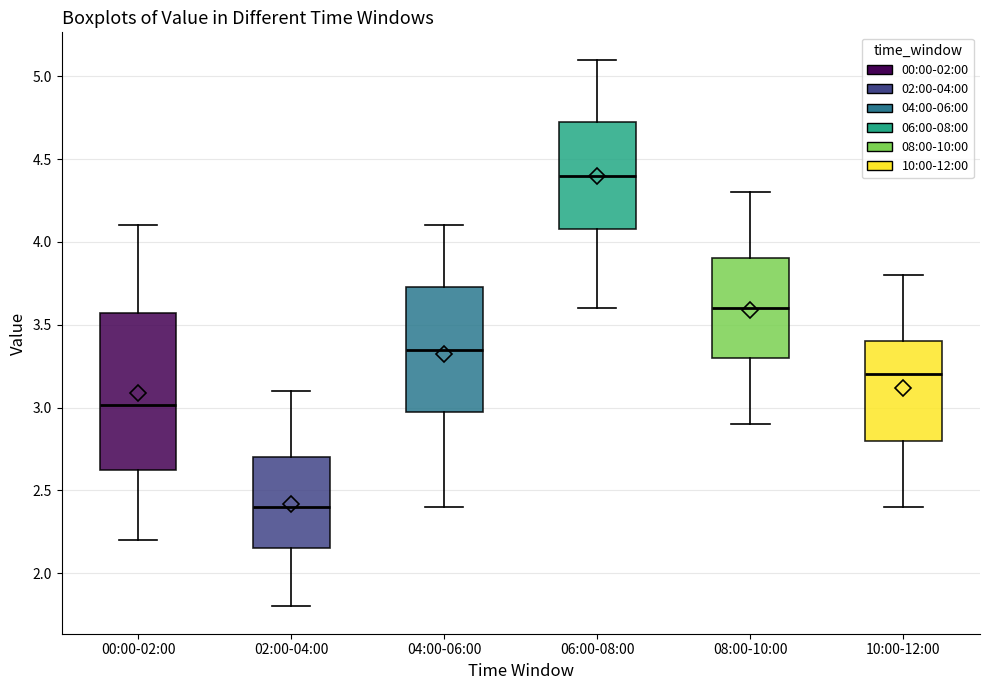

Where does the lower whisker of the box for 04:00-06:00 end on the y-axis? The values are not printed on the chart, so give them approximately, as read against the axis.

2.40